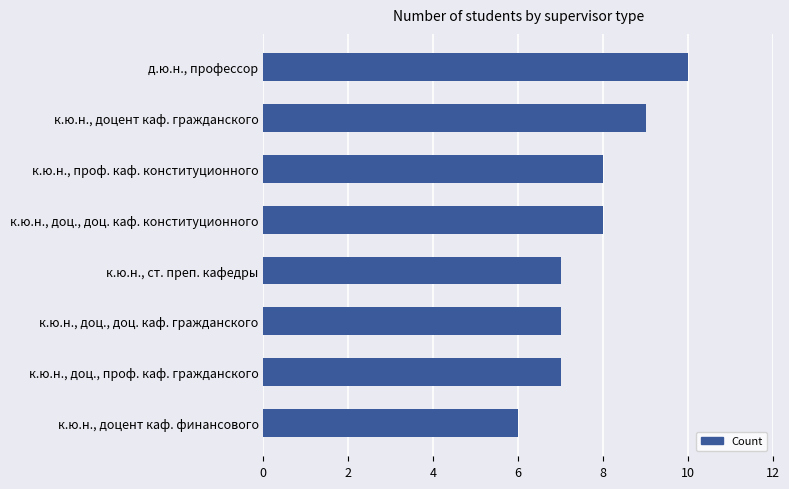

Reading top to bottom, what are all the values shown in this chart?

д.ю.н., профессор=10	к.ю.н., доцент каф. гражданского=9	к.ю.н., проф. каф. конституционного=8	к.ю.н., доц., доц. каф. конституционного=8	к.ю.н., ст. преп. кафедры=7	к.ю.н., доц., доц. каф. гражданского=7	к.ю.н., доц., проф. каф. гражданского=7	к.ю.н., доцент каф. финансового=6